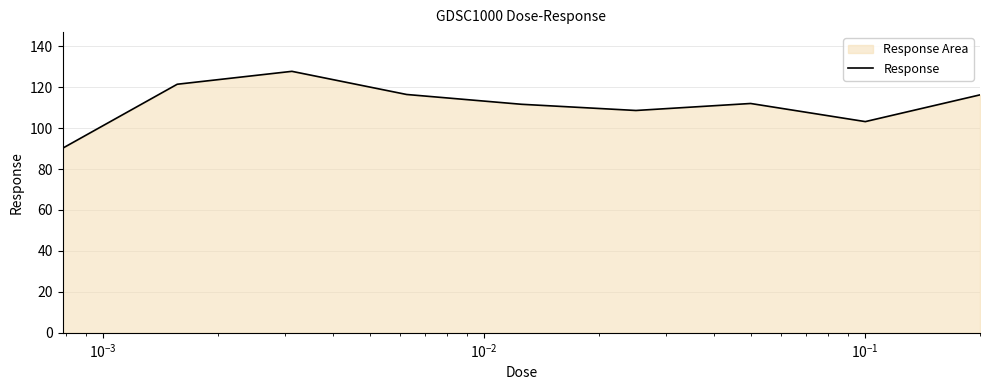

What is the difference between the maximum and minimum values?

37.6